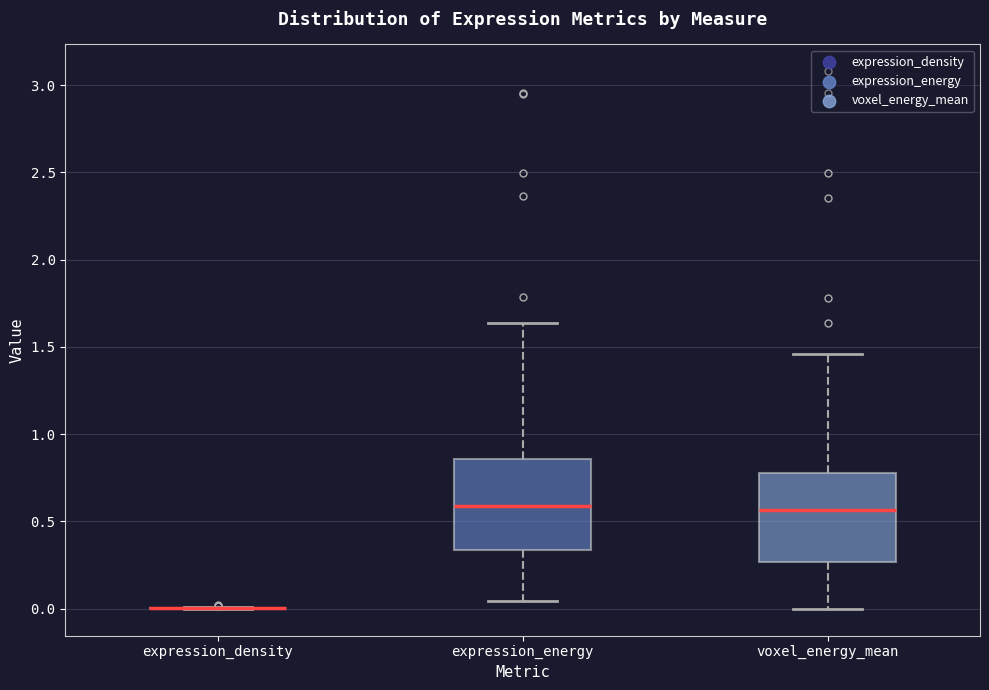

Reading left to right, transcribe this box plot: for each box, give where its median line is, the range the box spans, and where its two whiskers end, as read against the y-axis. The values are not printed on the chart, so give them approximately, as read against the axis.

expression_density: box collapsed to a line at 0.00, whiskers 0.00 to 0.00
expression_energy: median 0.60, box 0.35 to 0.85, whiskers 0.05 to 1.65
voxel_energy_mean: median 0.55, box 0.25 to 0.75, whiskers 0.00 to 1.45